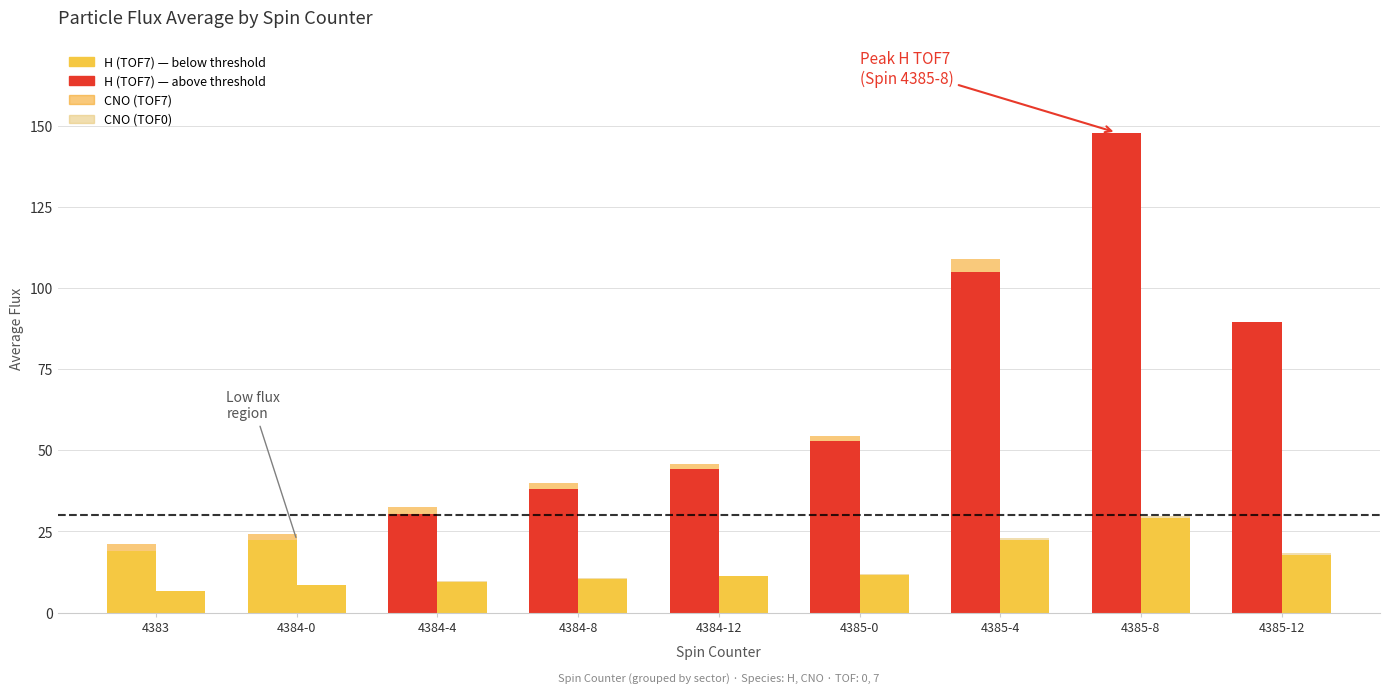

How many data points in H (TOF7) are above 44?

5